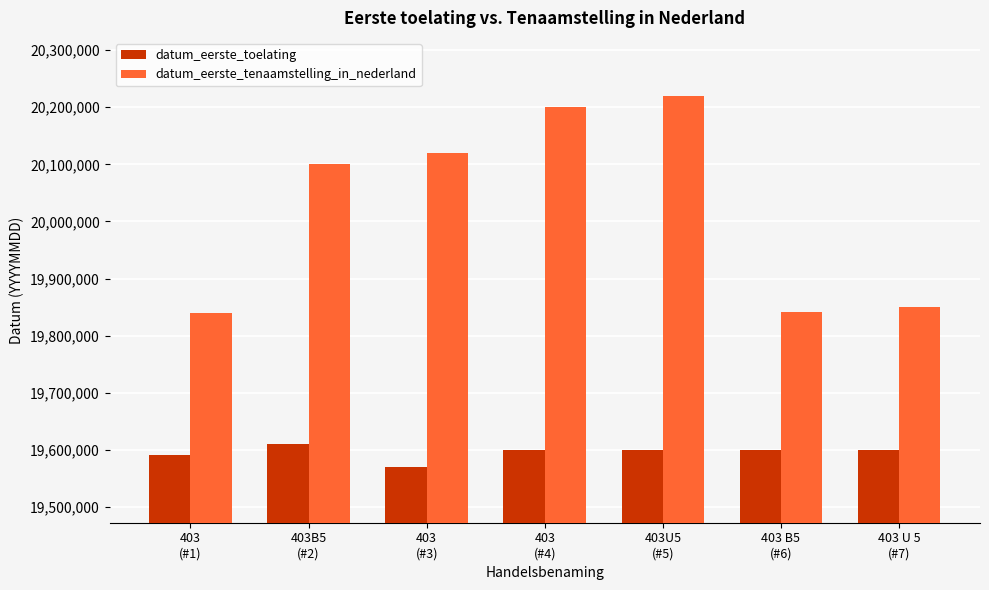

Rank the series by their maximum value, from lowest to highest.

datum_eerste_toelating, datum_eerste_tenaamstelling_in_nederland